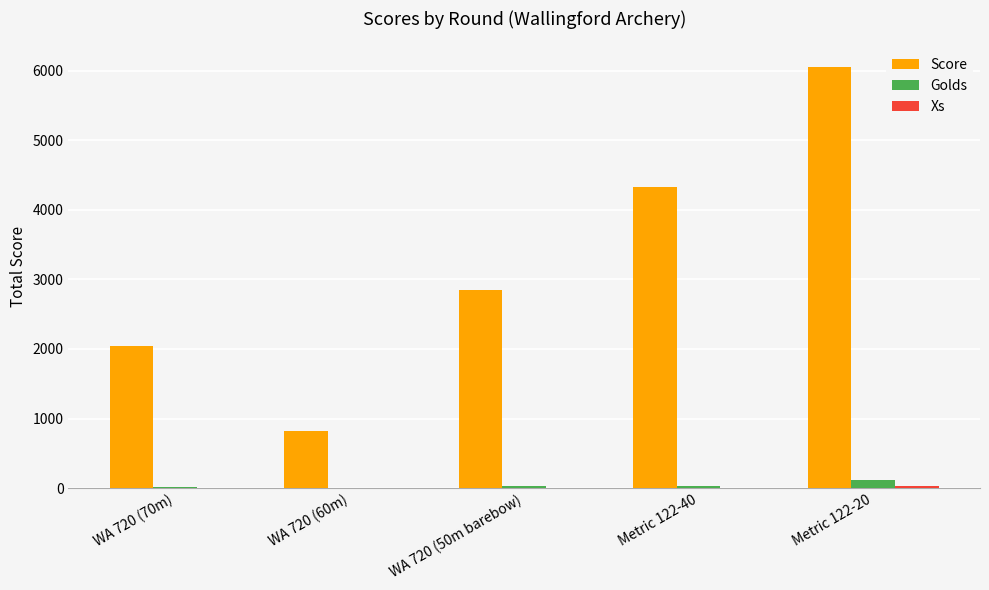

At which category is the sum across all series the highest?

Metric 122-20